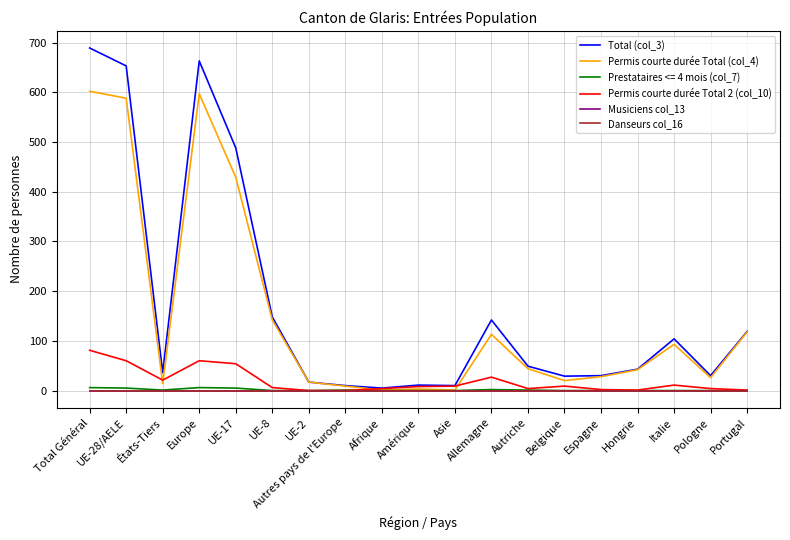

How many values in the Permis courte durée Total (col_4) series are below 42?

9